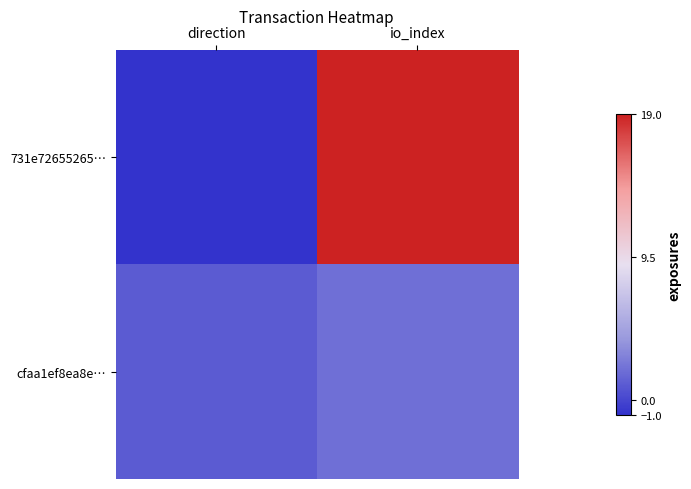

Rank the series by their average value, from lowest to highest.

cfaa1ef8ea8e…, 731e72655265…